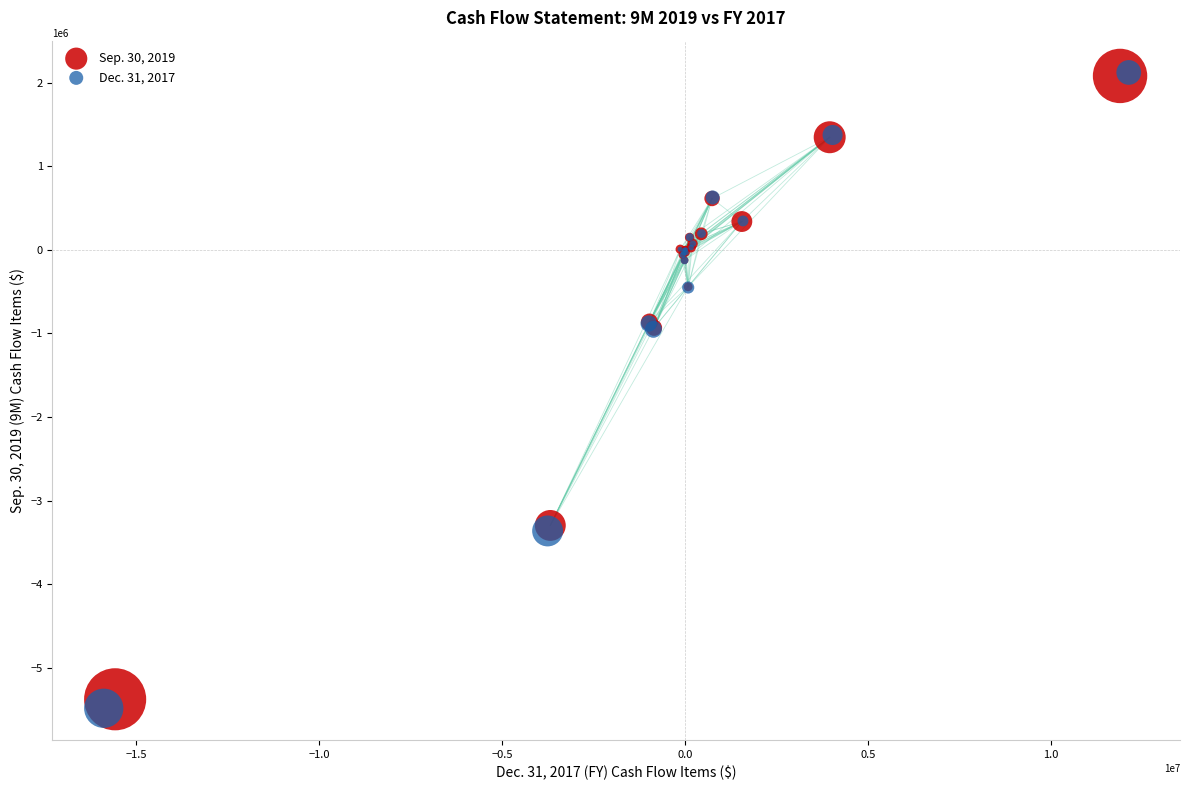

Which series contains the lowest Y value?

Dec. 31, 2017